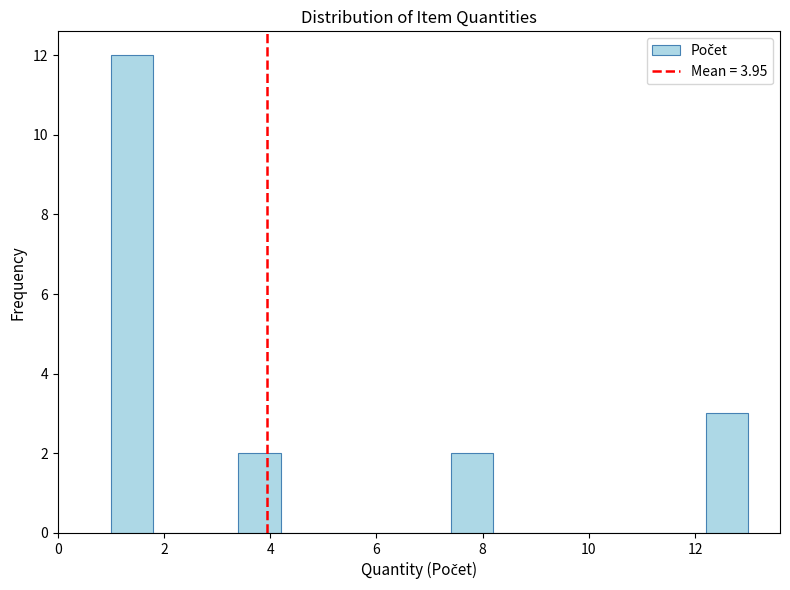

Reading left to right, list every bar in this chart as the range it spans on the x-axis followed by its height. The values are not printed on the chart, so give them approximately, as read against the axis.

1.0 to 1.8: 12
1.8 to 2.6: 0
2.6 to 3.4: 0
3.4 to 4.2: 2
4.2 to 5.0: 0
5.0 to 5.8: 0
5.8 to 6.6: 0
6.6 to 7.4: 0
7.4 to 8.2: 2
8.2 to 9.0: 0
9.0 to 9.8: 0
9.8 to 10.6: 0
10.6 to 11.4: 0
11.4 to 12.2: 0
12.2 to 13.0: 3